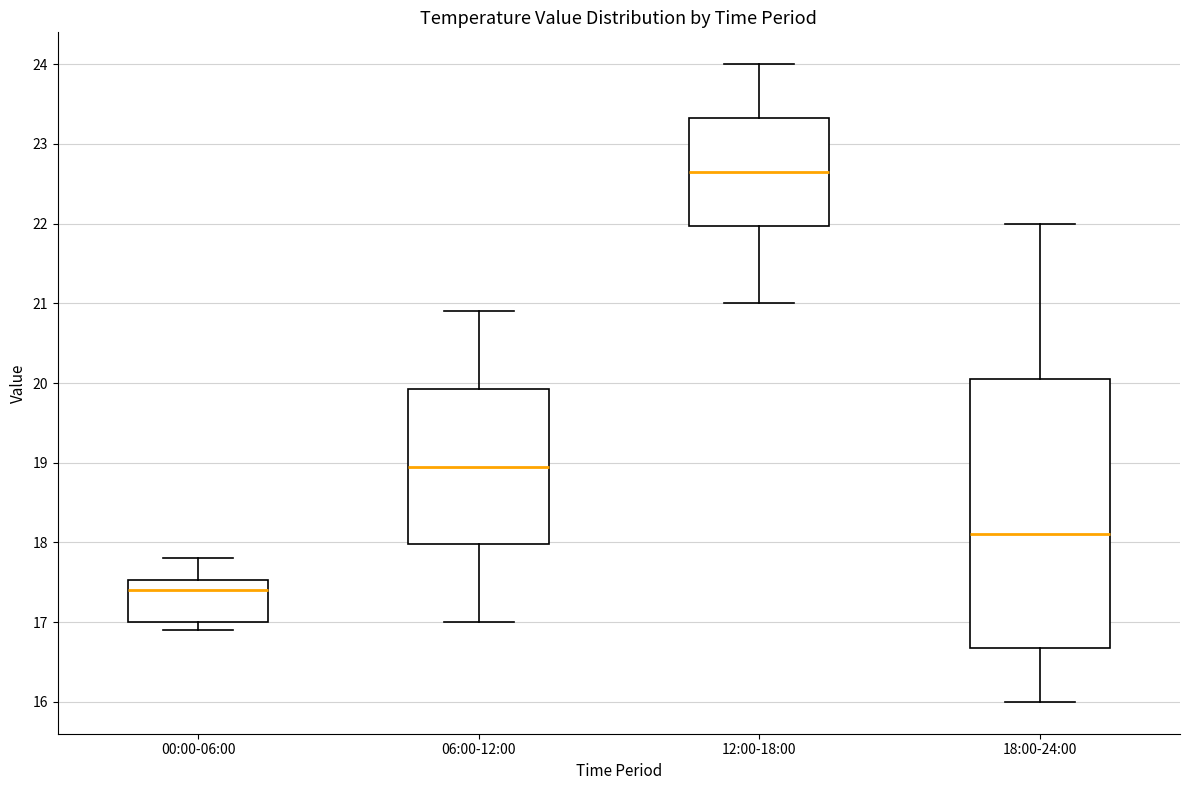

Reading left to right, read every box against the y-axis: the position of its median line, the range the box covers, and the ends of its whiskers. The values are not printed on the chart, so give them approximately, as read against the axis.

00:00-06:00: median 17.4, box 17.0 to 17.5, whiskers 16.9 to 17.8
06:00-12:00: median 19.0, box 18.0 to 19.9, whiskers 17.0 to 20.9
12:00-18:00: median 22.7, box 22.0 to 23.3, whiskers 21.0 to 24.0
18:00-24:00: median 18.1, box 16.7 to 20.1, whiskers 16.0 to 22.0